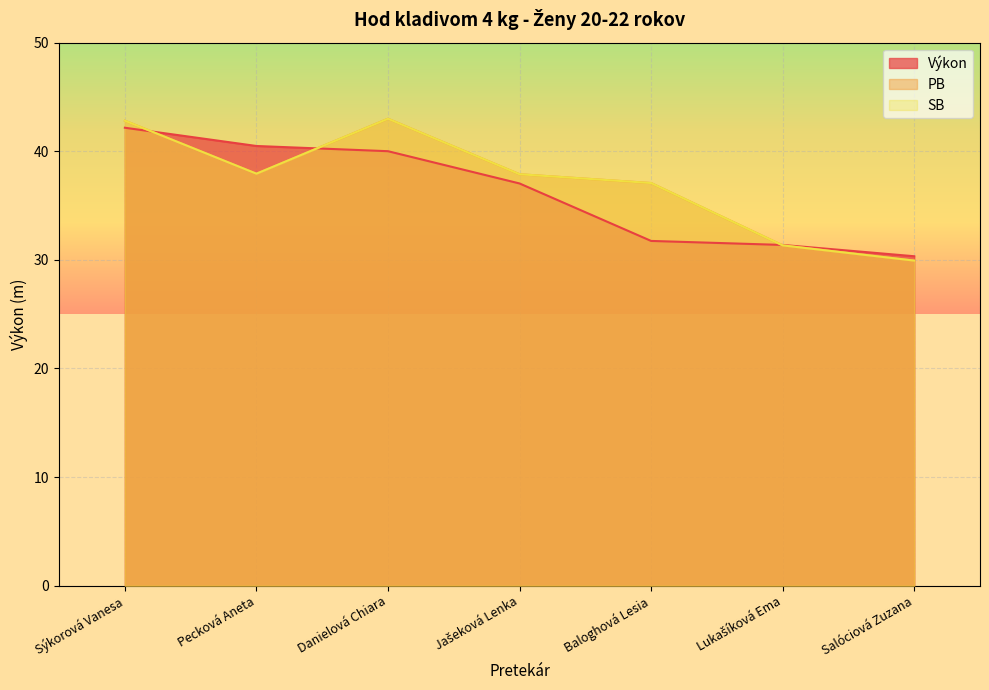

What is the label of the 1st point from the right?

Salóciová Zuzana